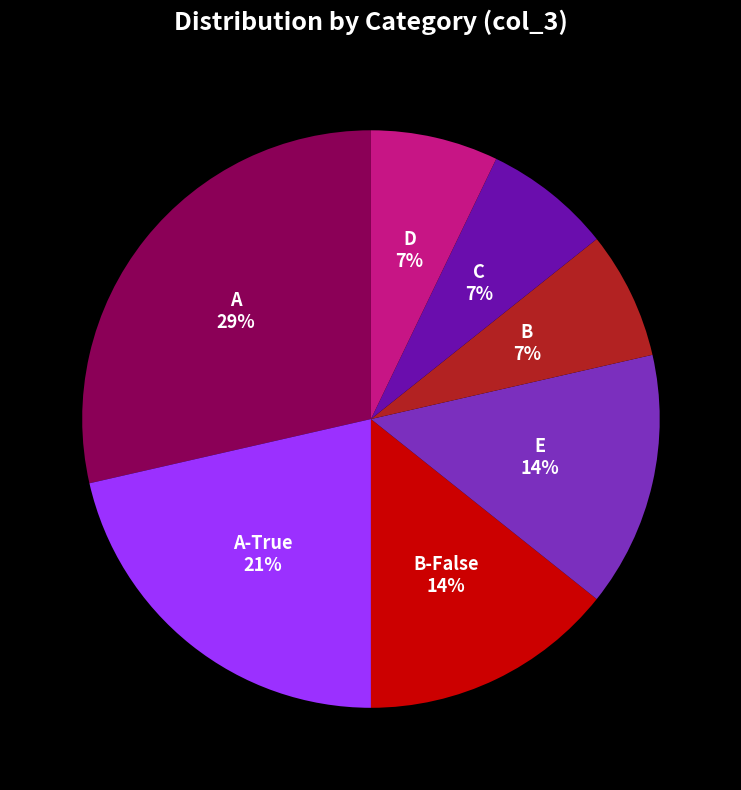

The D slice represents 7% of the pie. True or false?

True